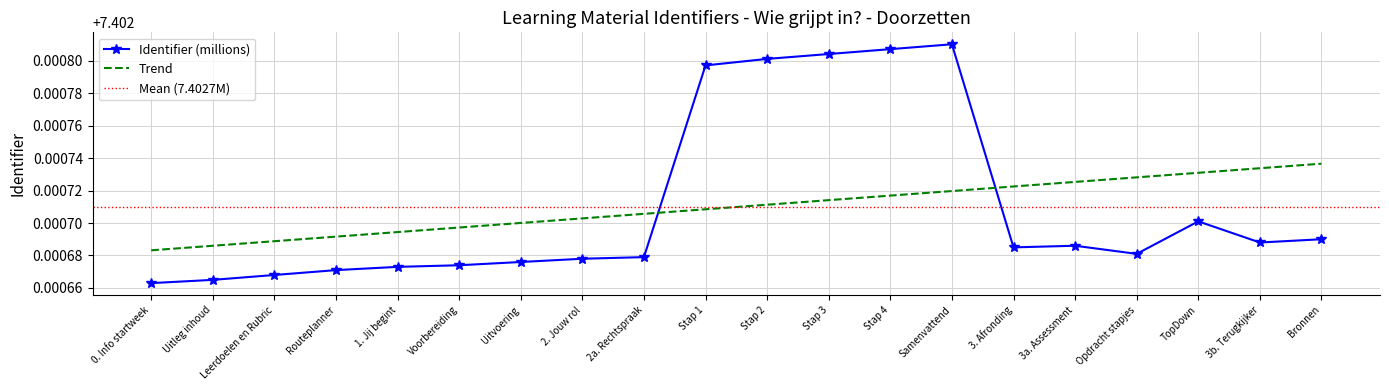

True or false: the data shows 5.0 at 2. Jouw rol.

False